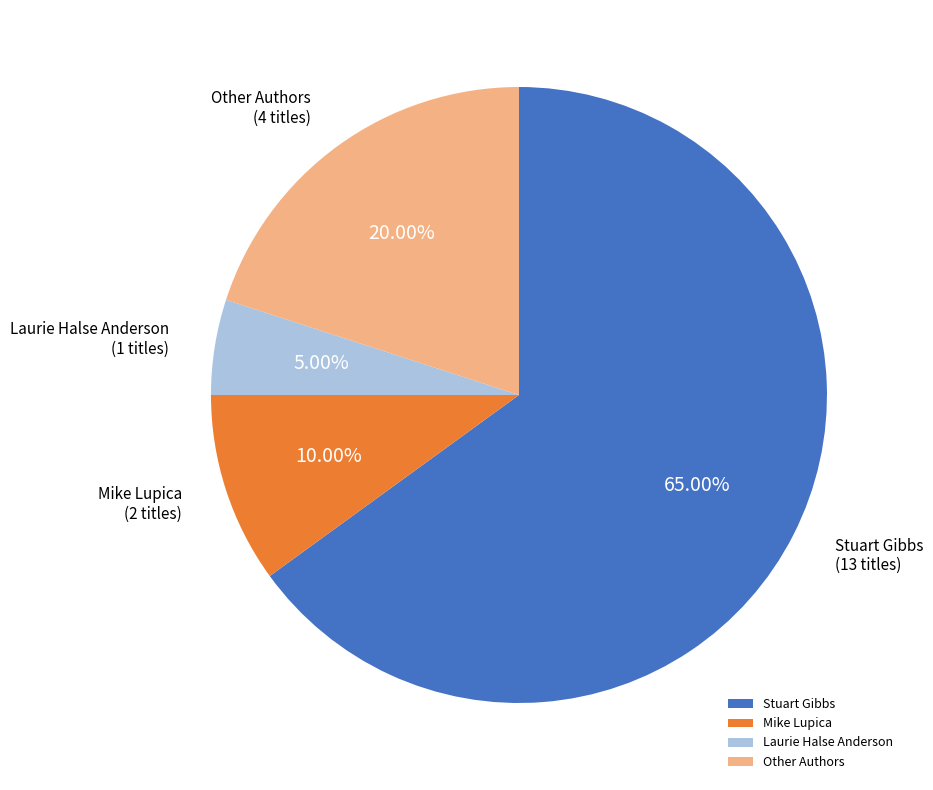

Do Other Authors and Laurie Halse Anderson together represent more than half of the pie?

No